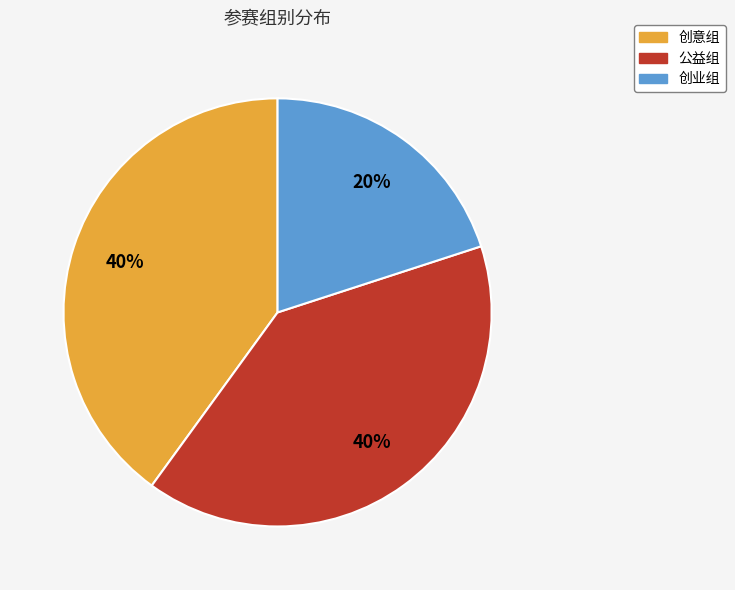

Is it true that 创意组 is 40% of the pie?

True